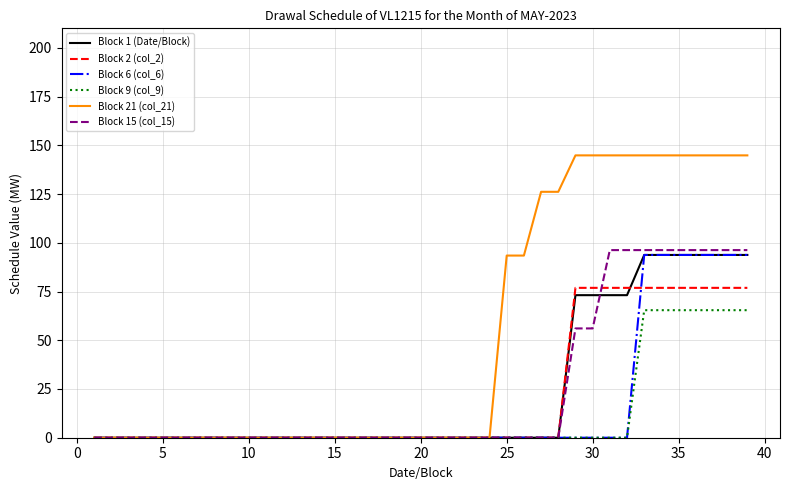

Which series has the widest spread of values?

Block 21 (col_21)